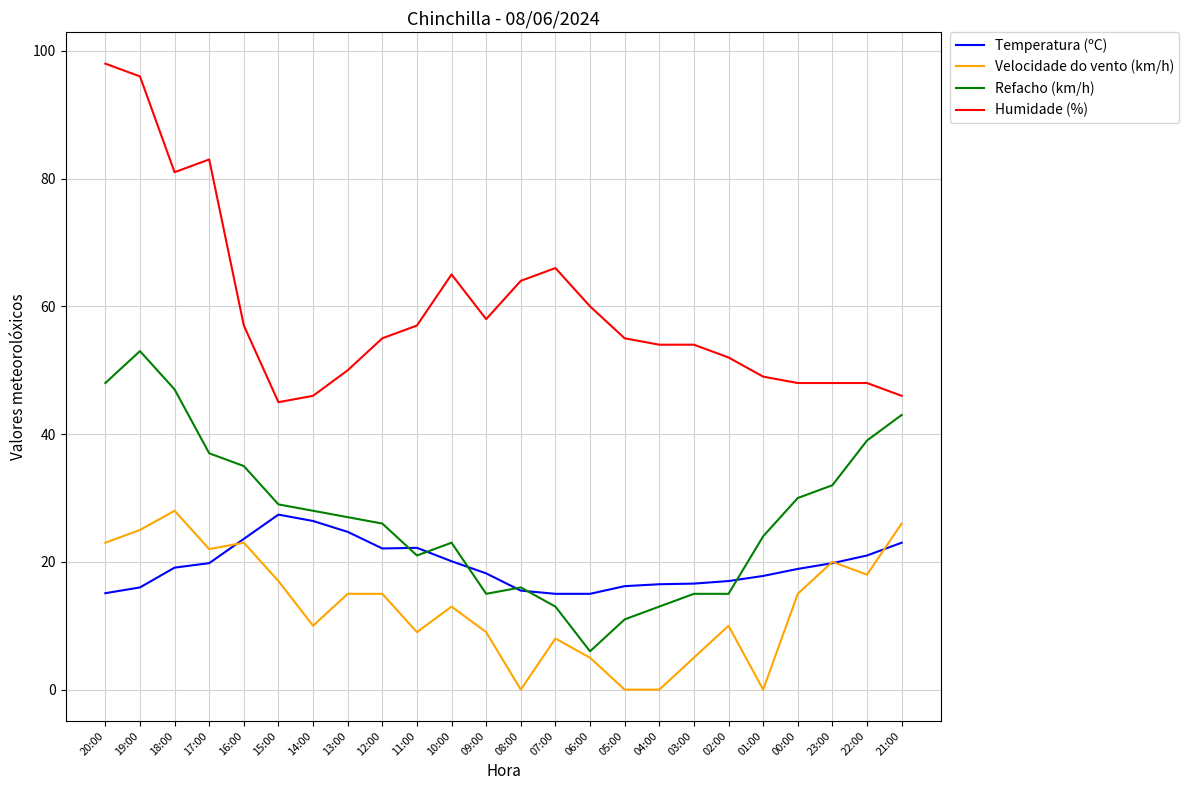

Where is the first local minimum for Refacho (km/h)?

11:00